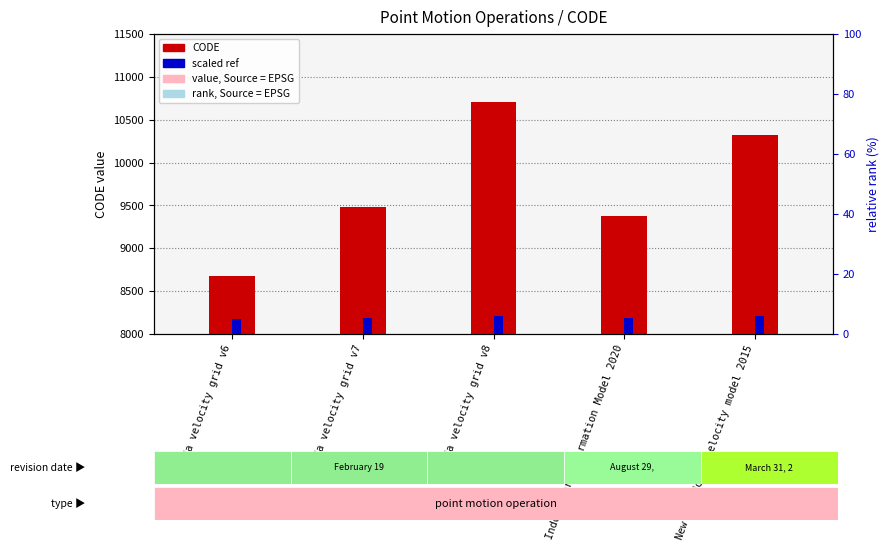

Reading left to right, what are all the values shown in this chart?

CODE: Canada velocity grid v6=8676.0	Canada velocity grid v7=9483.0	Canada velocity grid v8=10707.0	Indonesian Deformation Model 2020=9375.0	New Caledonia velocity model 2015=10323.0
scaled ref: Canada velocity grid v6=173.5	Canada velocity grid v7=189.7	Canada velocity grid v8=214.1	Indonesian Deformation Model 2020=187.5	New Caledonia velocity model 2015=206.5
value, Source = EPSG: Canada velocity grid v6=4338.0	Canada velocity grid v7=4741.5	Canada velocity grid v8=5353.5	Indonesian Deformation Model 2020=4687.5	New Caledonia velocity model 2015=5161.5
rank, Source = EPSG: Canada velocity grid v6=2602.8	Canada velocity grid v7=2844.9	Canada velocity grid v8=3212.1	Indonesian Deformation Model 2020=2812.5	New Caledonia velocity model 2015=3096.9